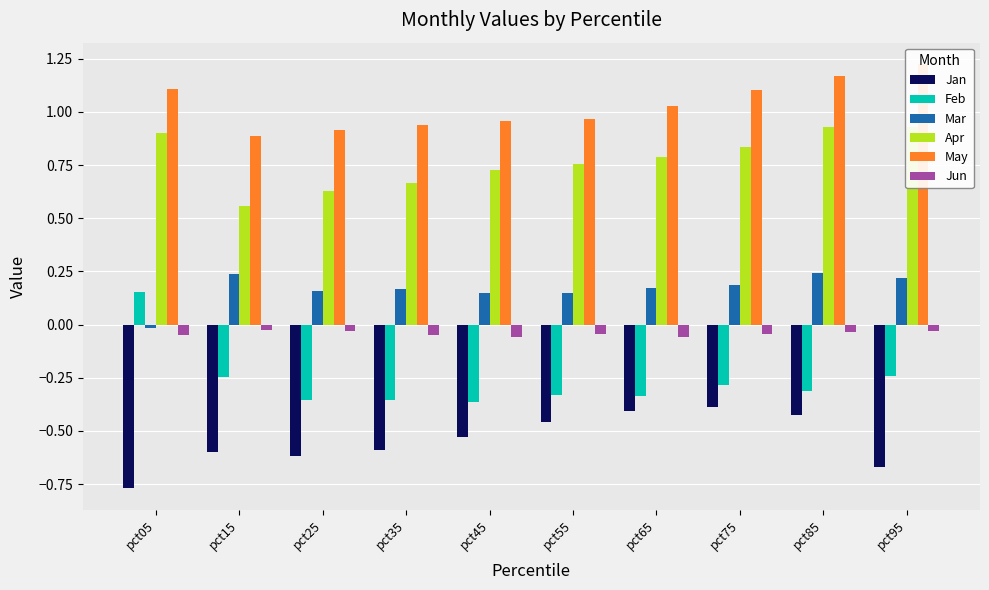

Between pct75 and pct05, which is larger?

pct75